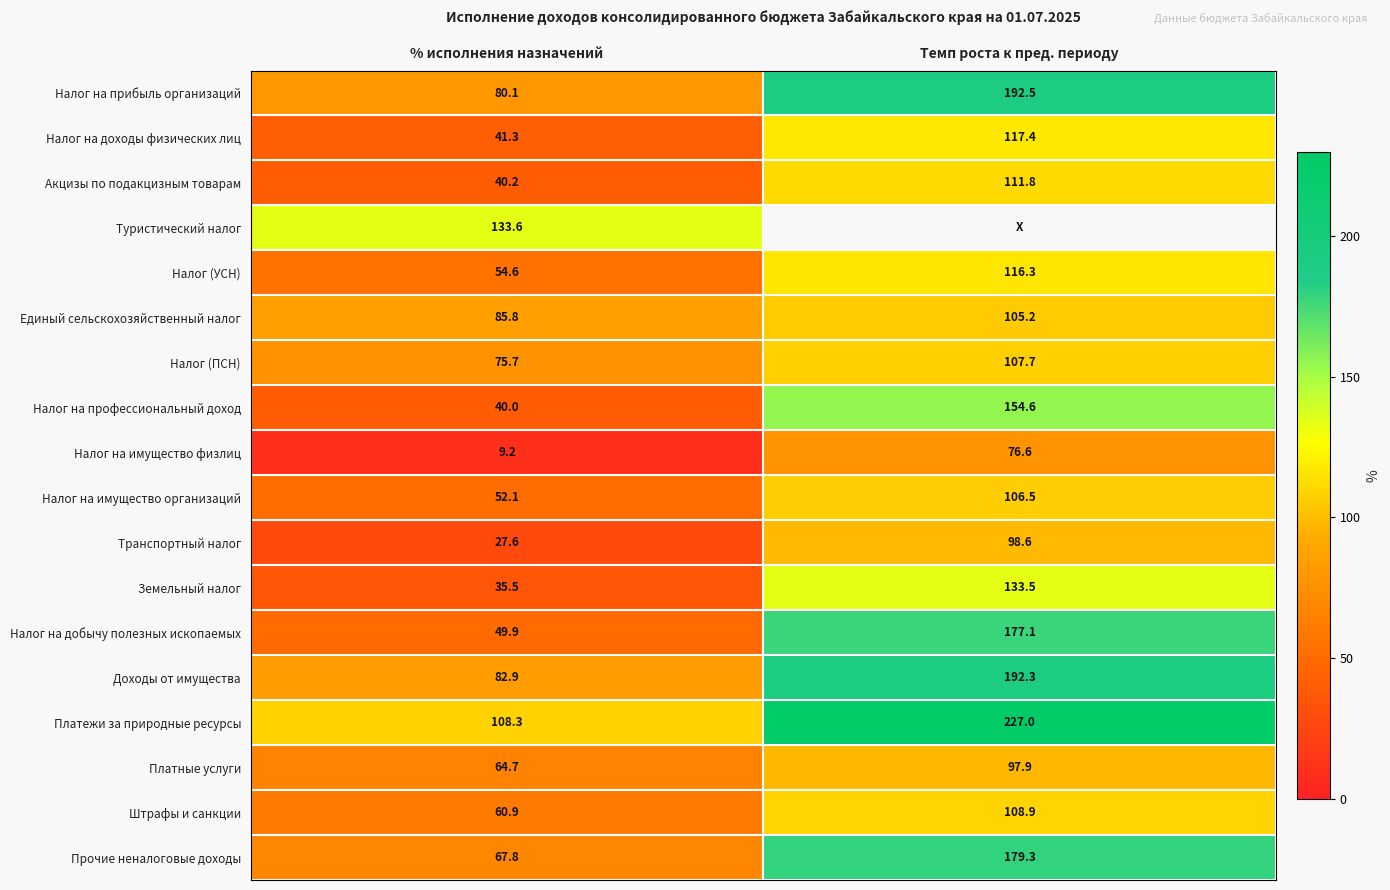

Rank the categories by Акцизы по подакцизным товарам value from lowest to highest.

% исполнения назначений, Темп роста к пред. периоду